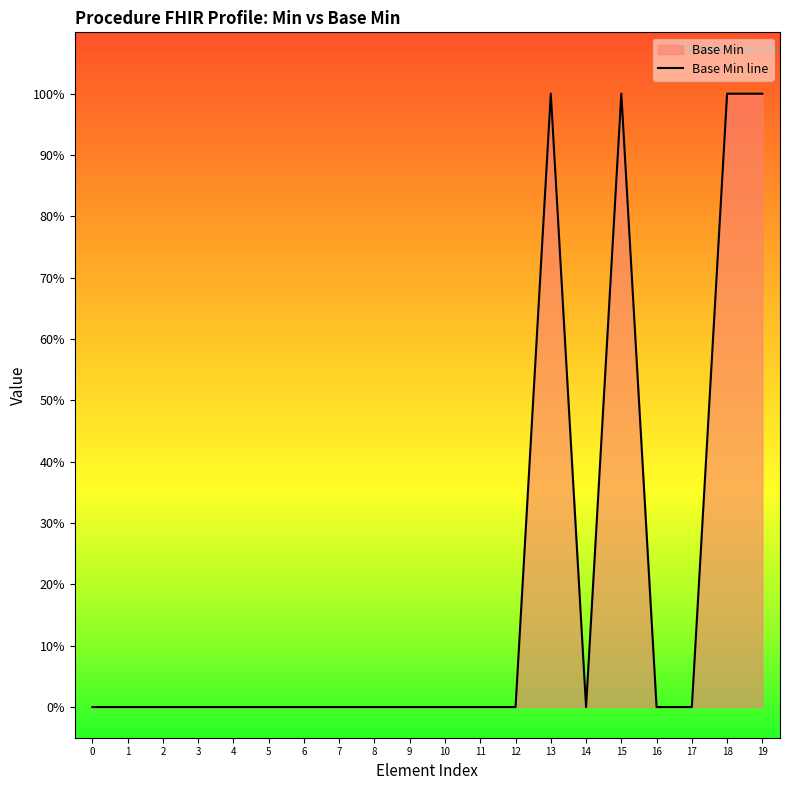

Where is the first local maximum?

13